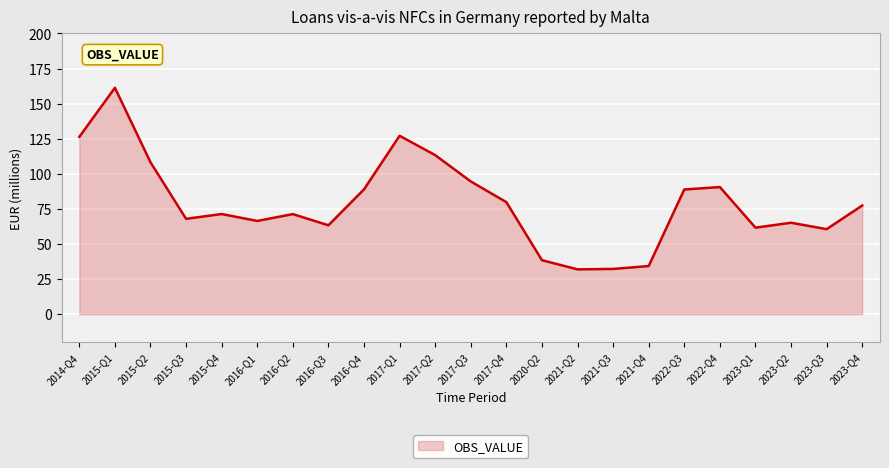

What is the difference between the values at 2017-Q1 and 2016-Q1?

60.7